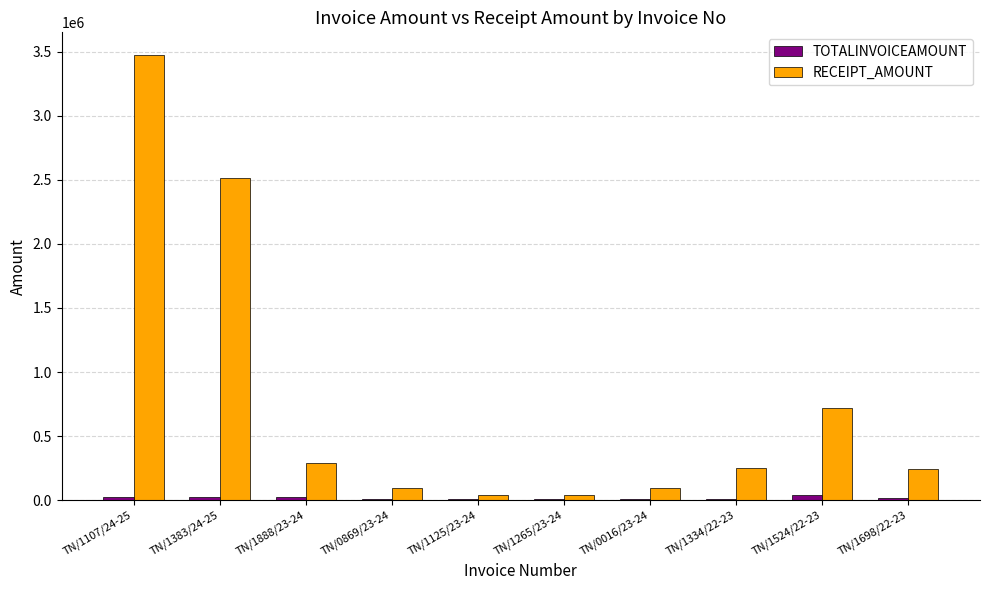

Which series has the largest total across all categories?

RECEIPT_AMOUNT